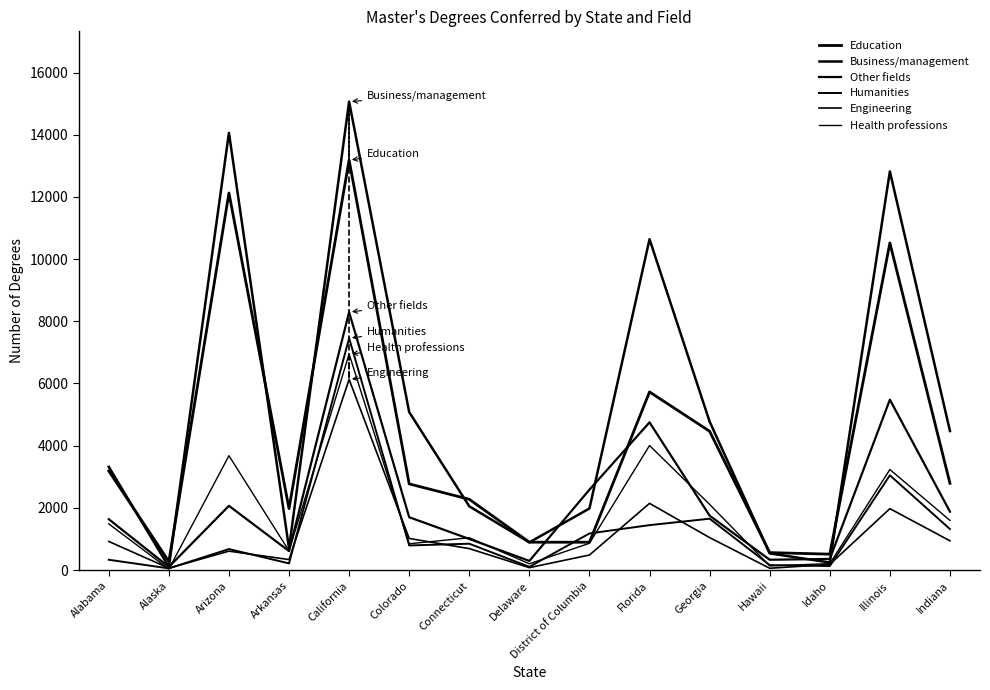

What is the total value across all series at Arkansas?

4450